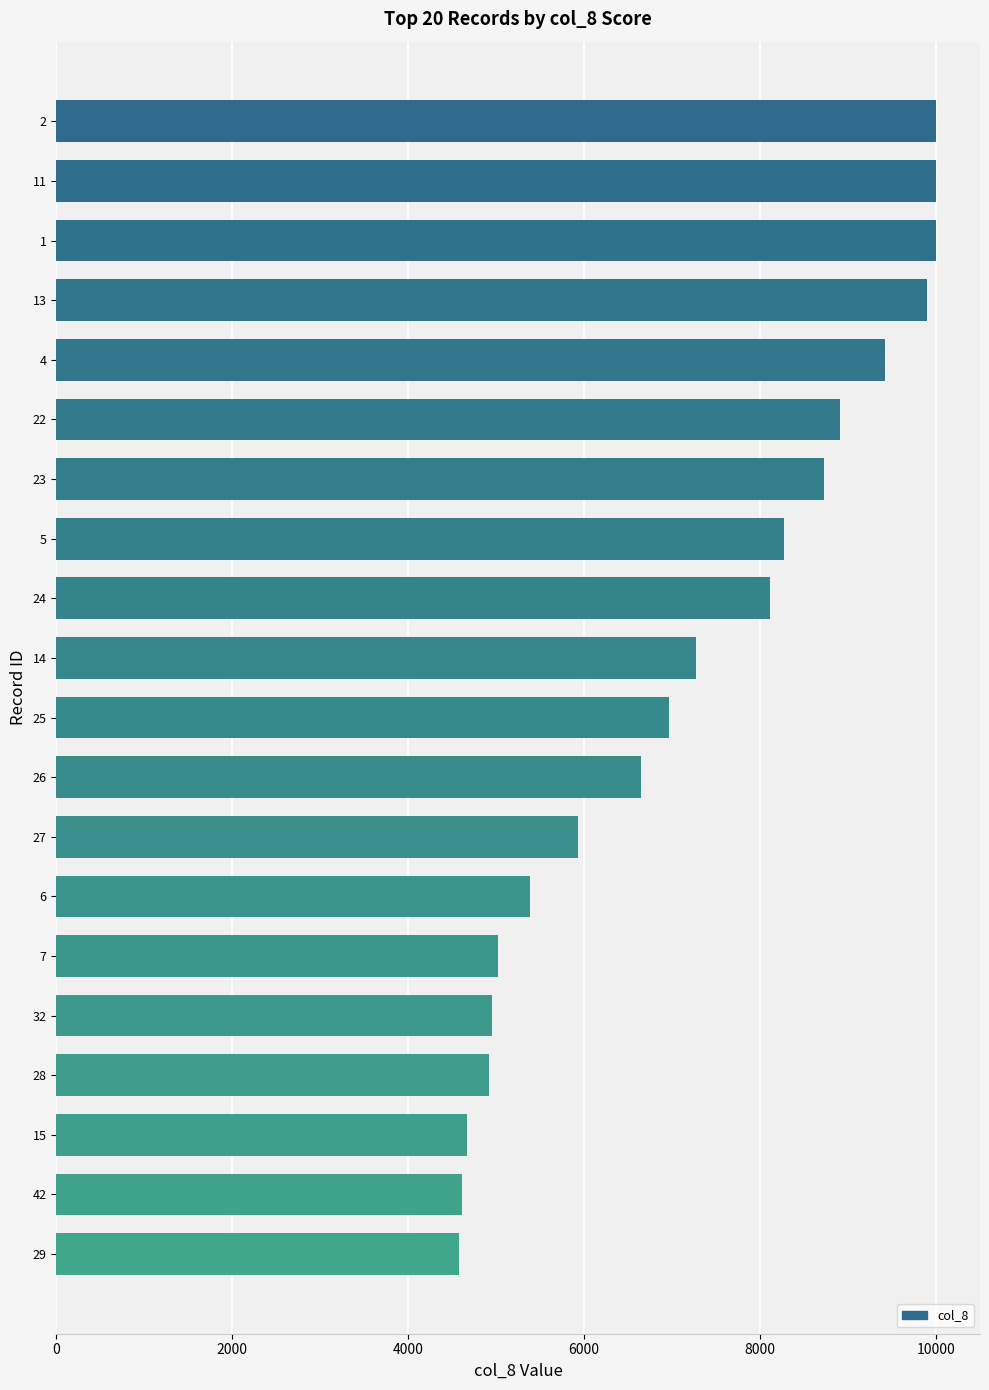

What value does the data have at 7, to the nearest 50?

5000